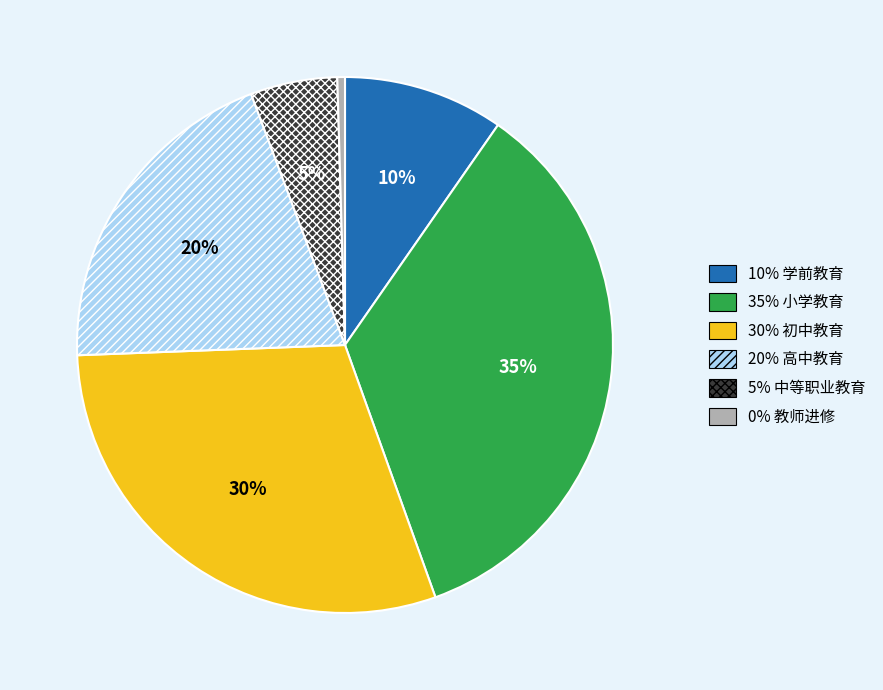

Is there a majority slice in this chart?

No